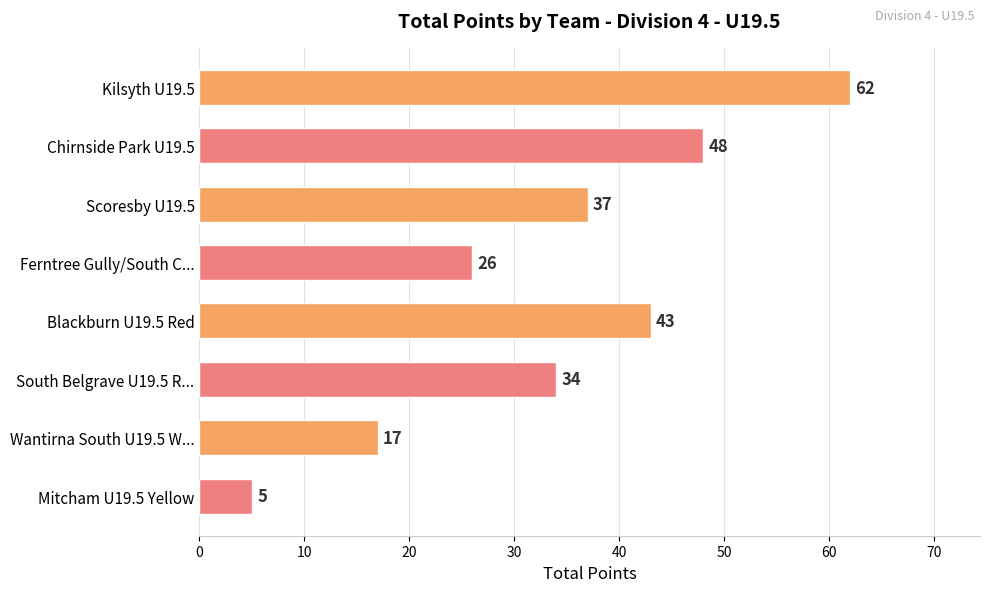

Does the chart contain stacked bars?

No